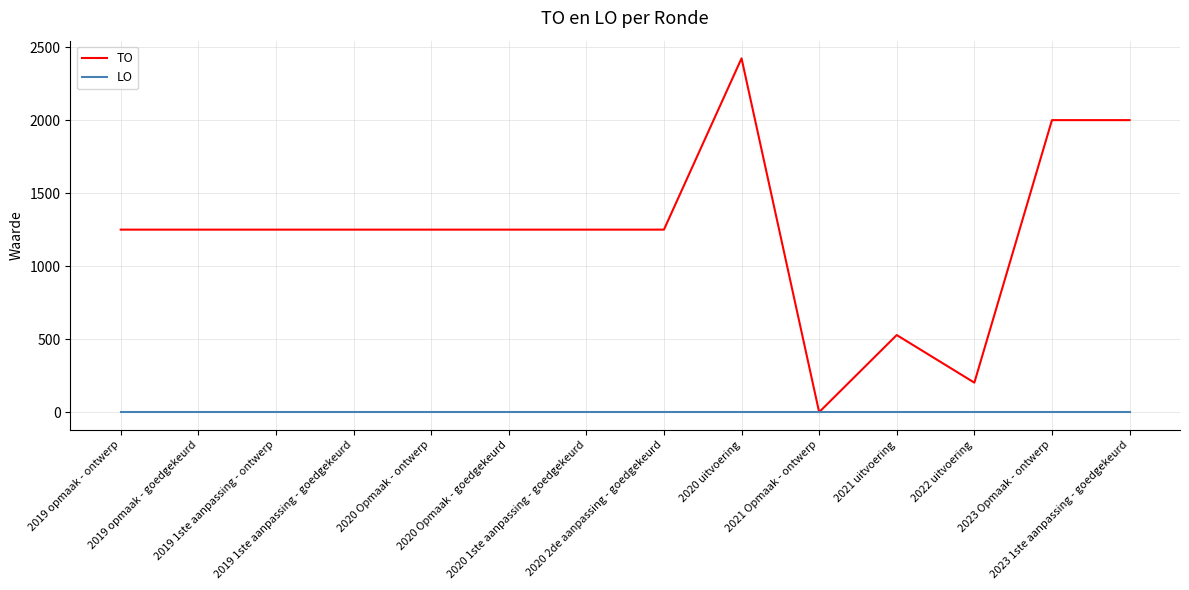

Which series has the largest total across all categories?

TO